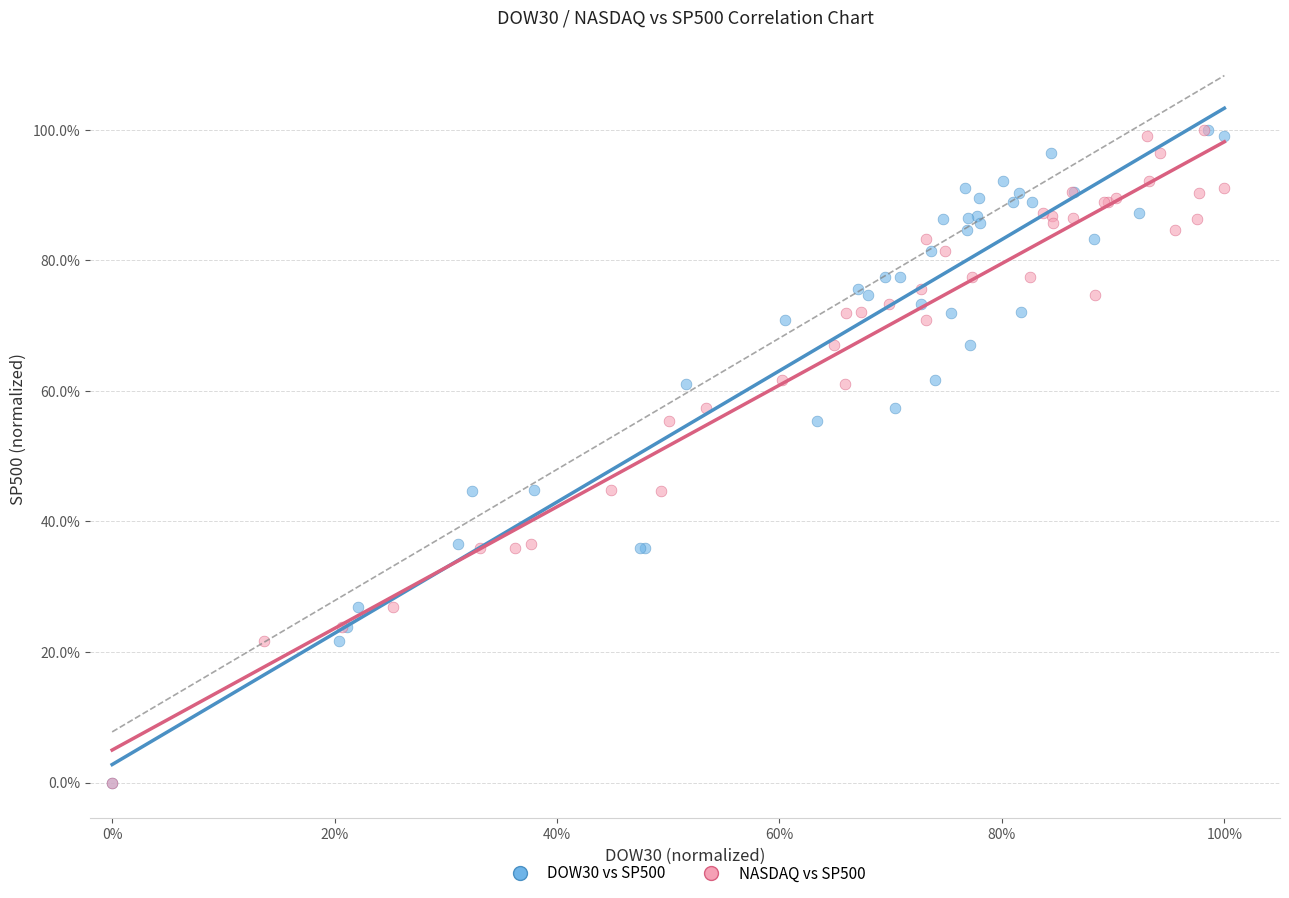

What are all the series names shown in the legend?

DOW30 vs SP500, NASDAQ vs SP500